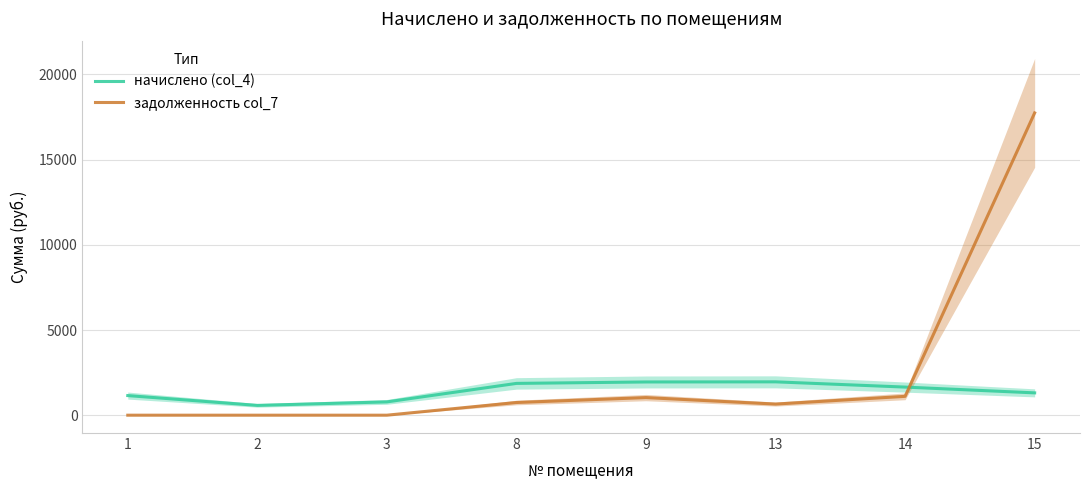

At which category is the sum across all series the highest?

15